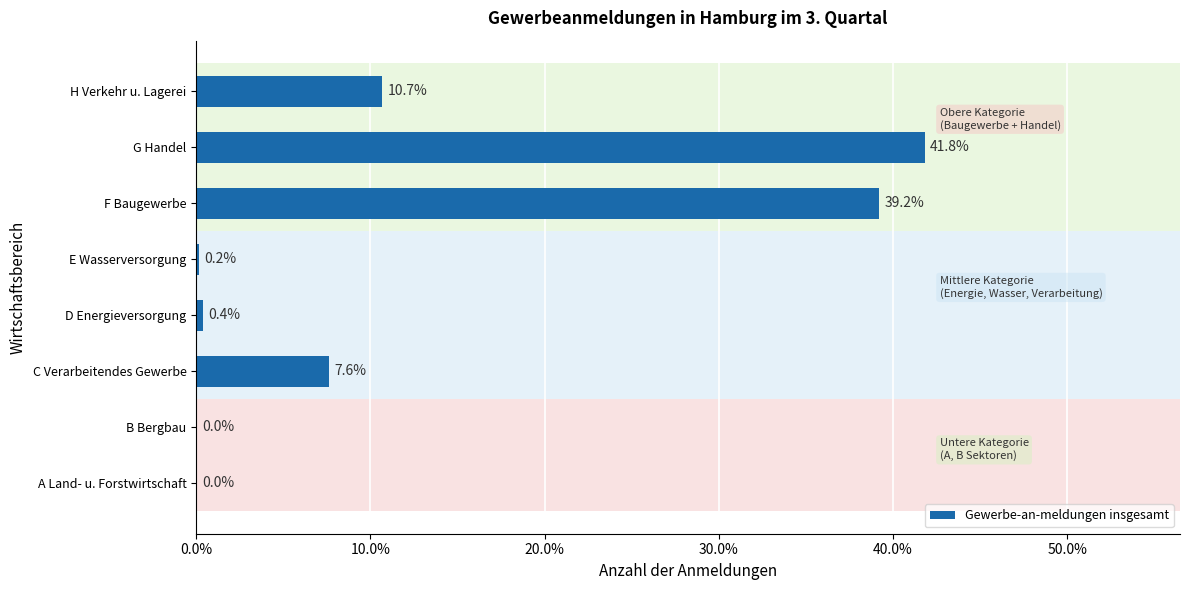

What is the sum of the values at E Wasserversorgung and H Verkehr u. Lagerei?

10.9